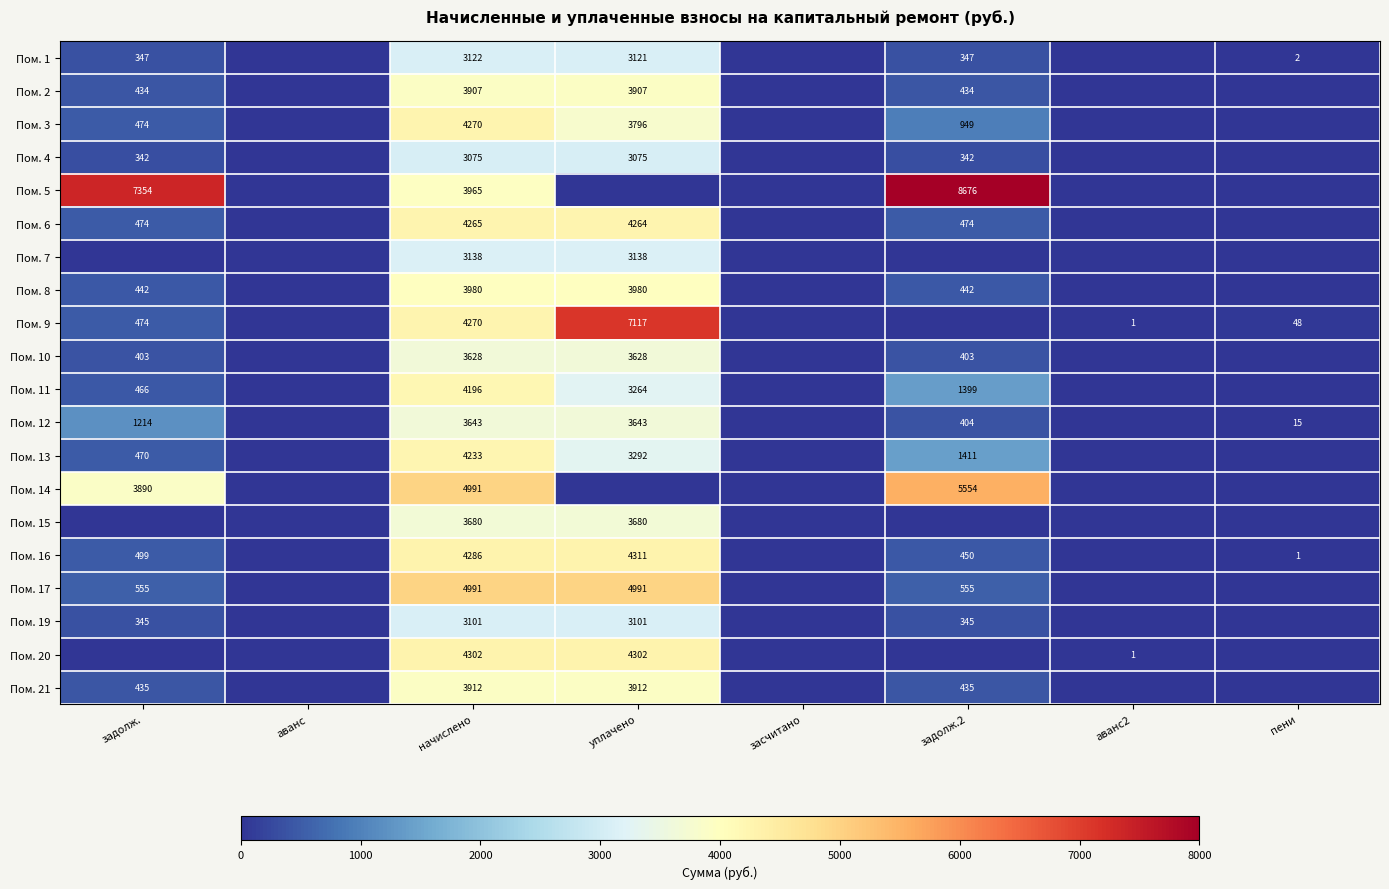

The Пом. 21 series shows 3912 at начислено. True or false?

True